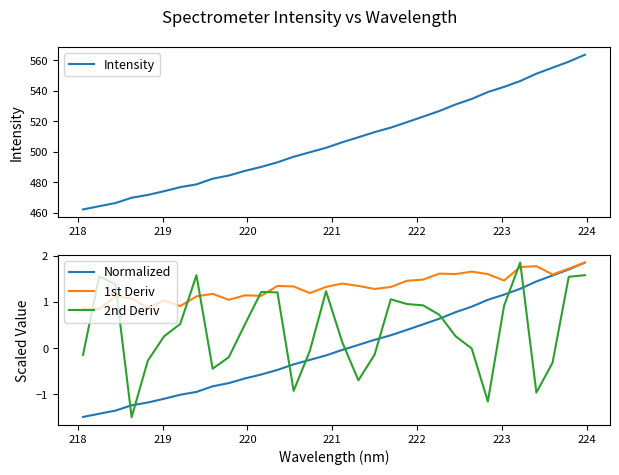

What is the highest value of the Intensity series?

563.8